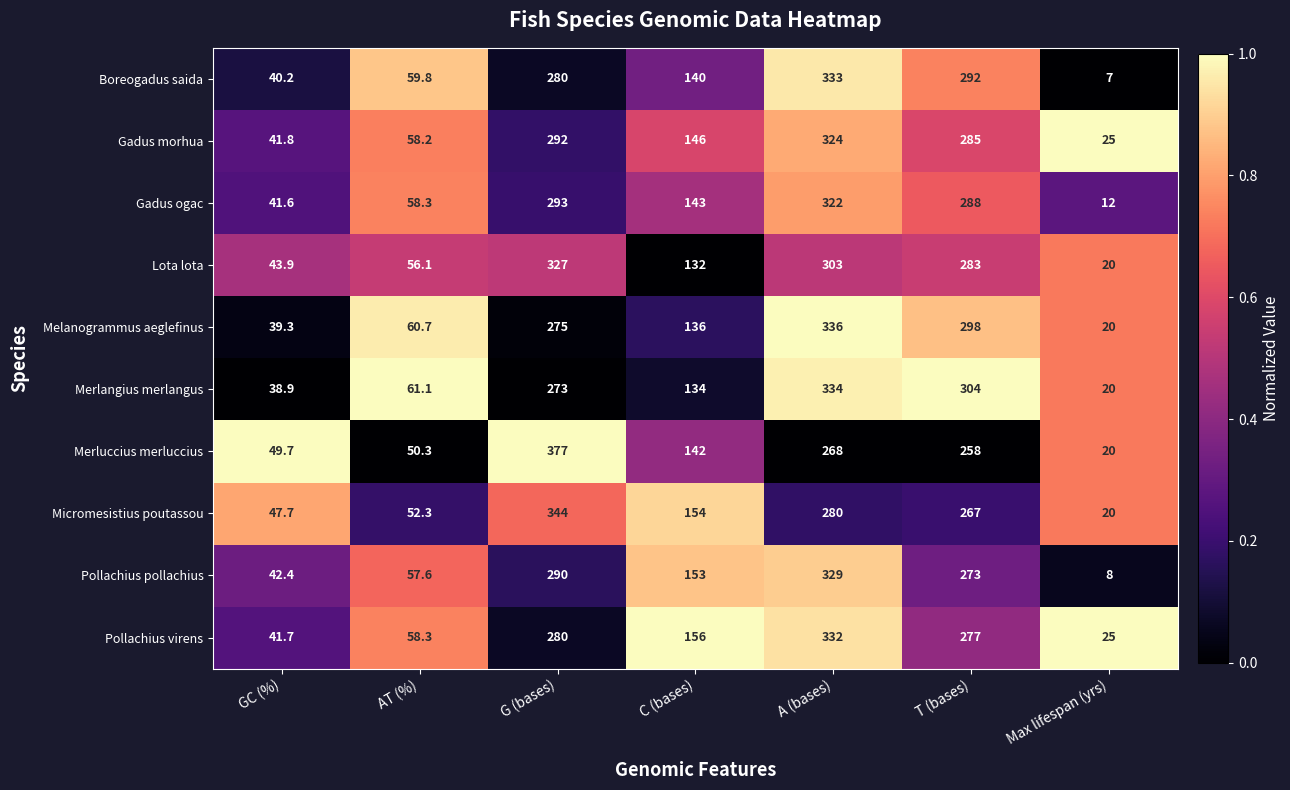

List the series in order of their peak value, lowest first.

Gadus ogac, Gadus morhua, Lota lota, Pollachius pollachius, Pollachius virens, Boreogadus saida, Merlangius merlangus, Melanogrammus aeglefinus, Micromesistius poutassou, Merluccius merluccius